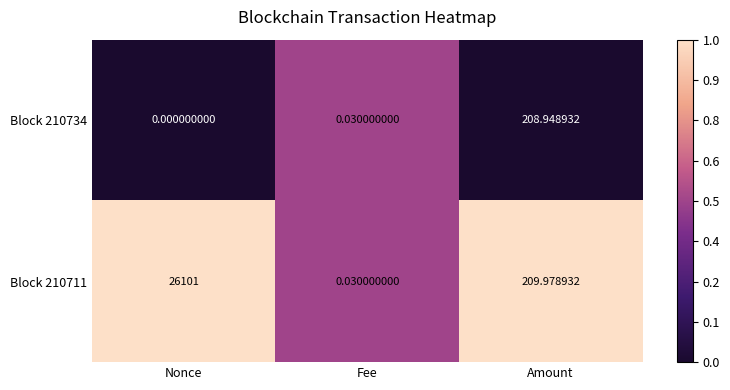

At which category is the sum across all series the highest?

Nonce